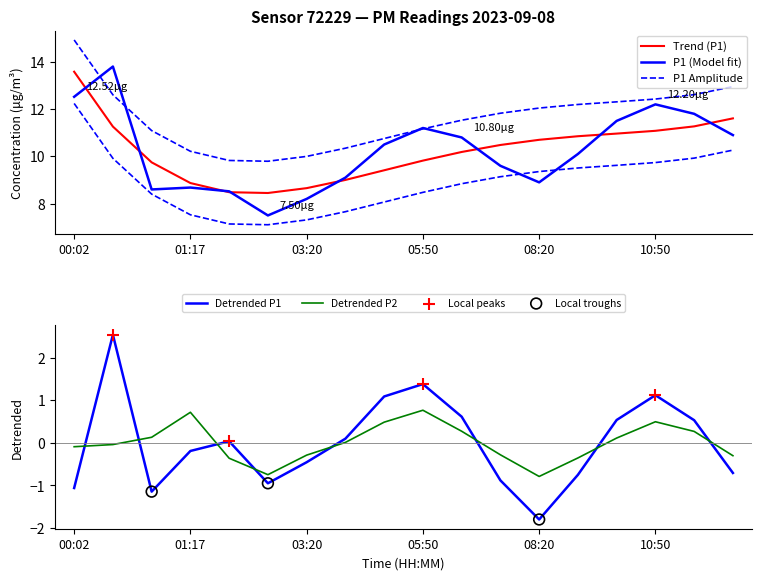

Between 11:40 and 08:20, which is larger?

11:40